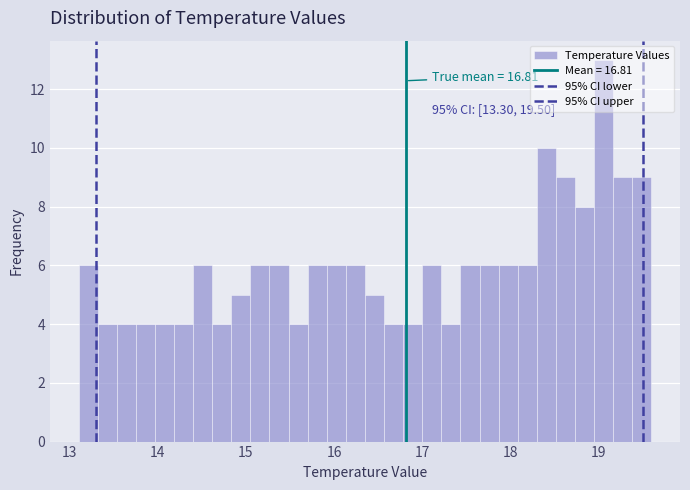

Around what value on the x-axis is the tallest bar? Give the approximate position of its centre, as read against the axis.

19.1